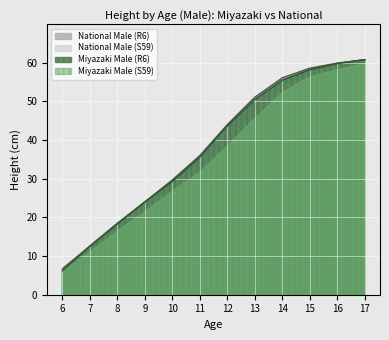

Which series has the largest total across all categories?

Miyazaki Male (R6)